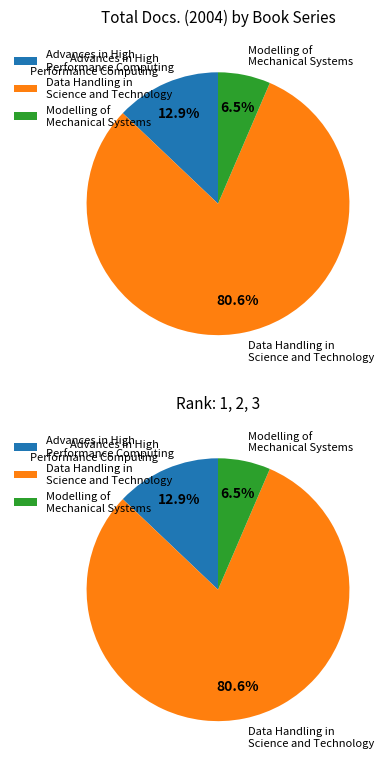

The Advances in High Performance Computing slice represents 13% of the pie. True or false?

True